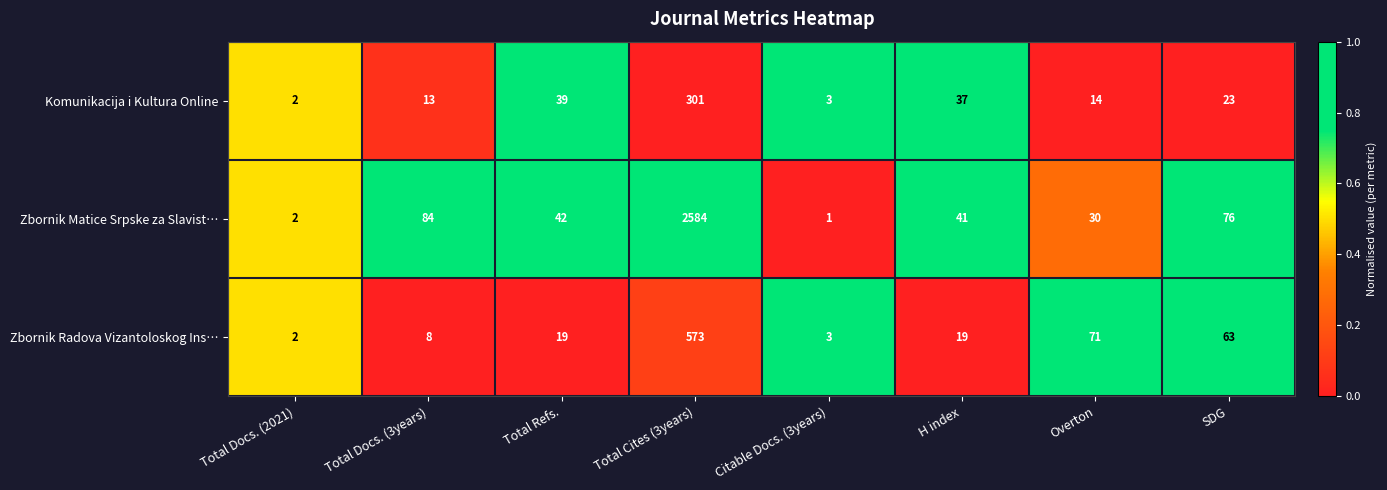

Is it true that Zbornik Matice Srpske za Slavist… equals 3 at Total Docs. (2021)?

False